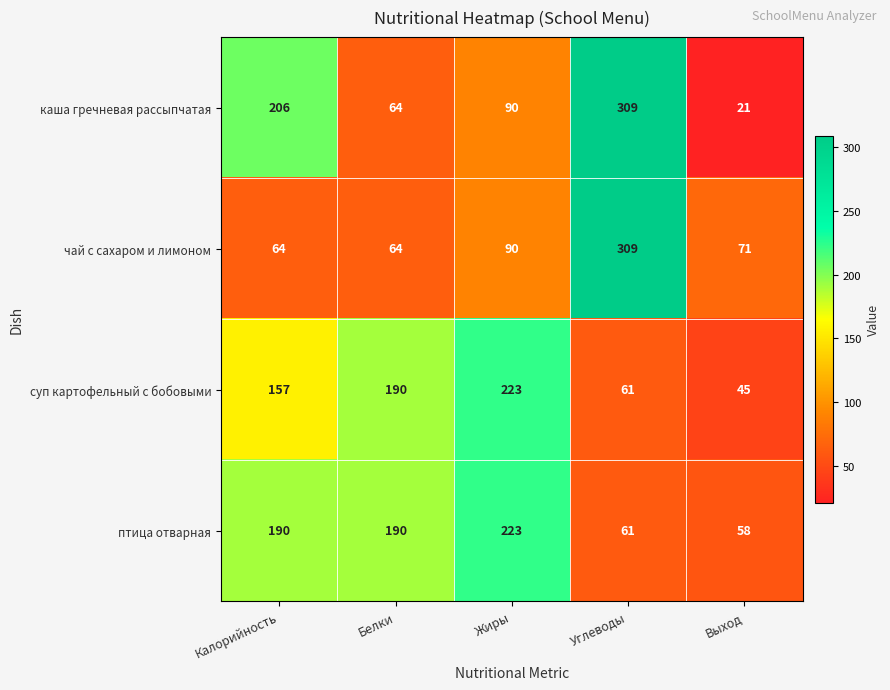

Reading right to left, transcribe all the data shown in this chart.

каша гречневая рассыпчатая: 21	309	90	64	206
чай с сахаром и лимоном: 71	309	90	64	64
суп картофельный с бобовыми: 45	61	223	190	157
птица отварная: 58	61	223	190	190